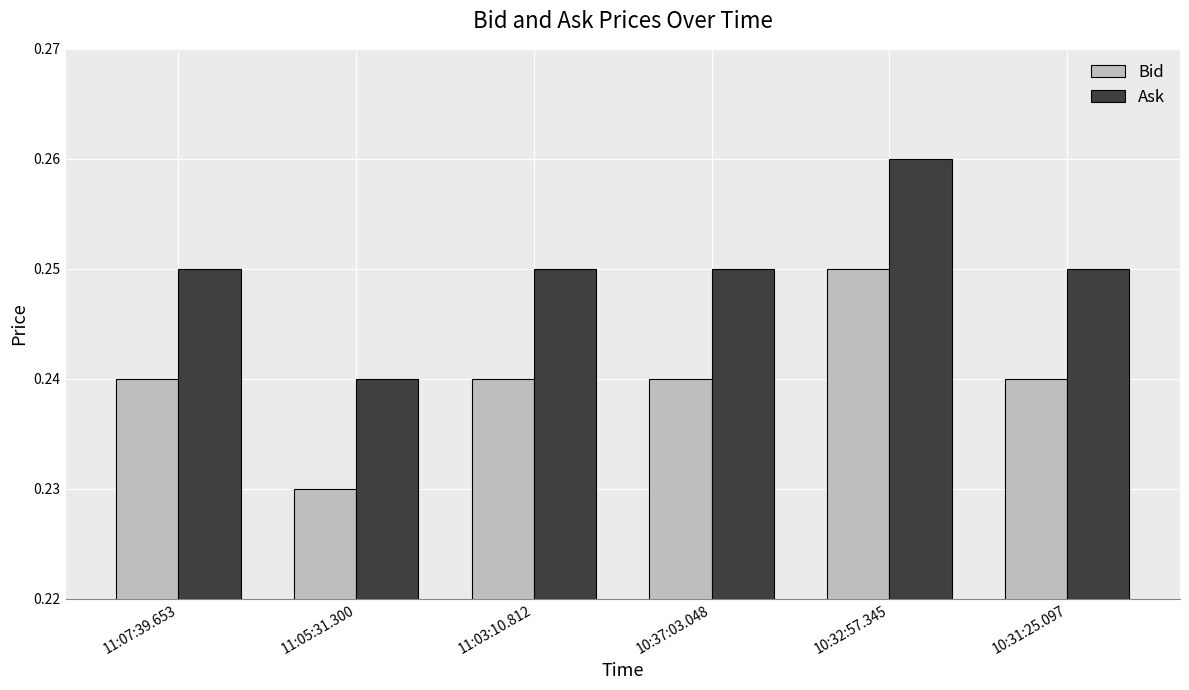

At which label is Bid closest to 0?

11:05:31.300